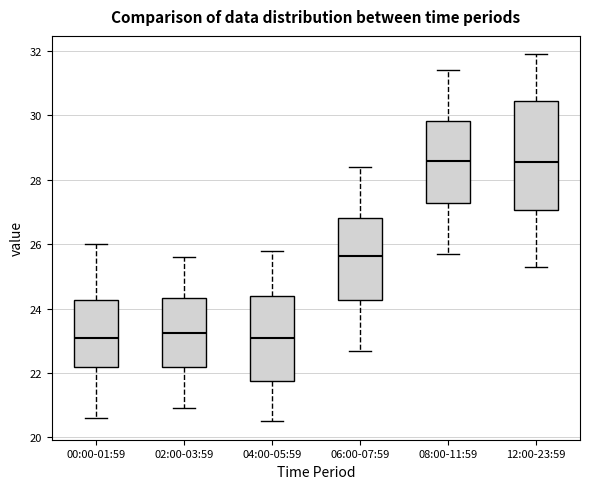

Where does the upper whisker of the box for 00:00-01:59 end on the y-axis? The values are not printed on the chart, so give them approximately, as read against the axis.

26.0